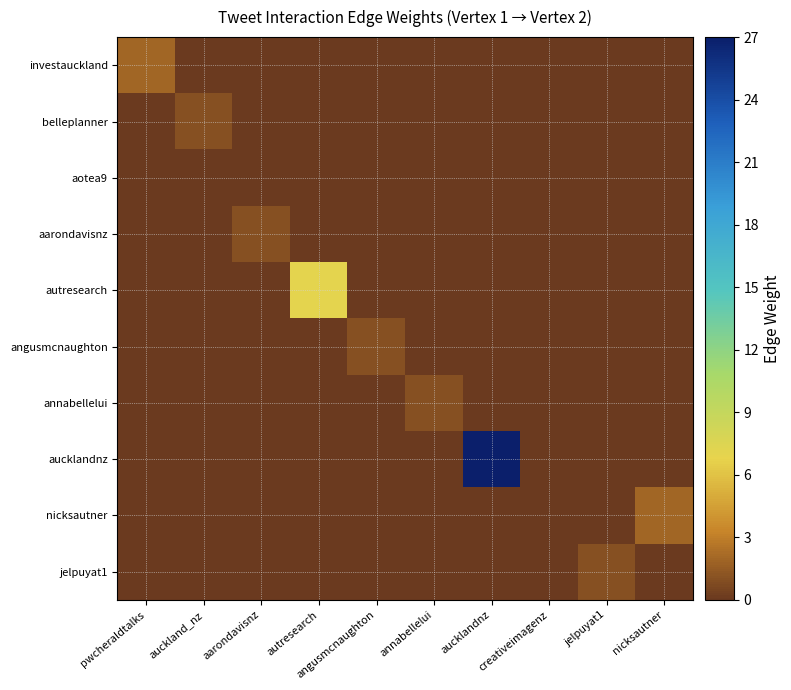

Reading left to right, transcribe all the data shown in this chart.

investauckland: pwcheraldtalks=2	auckland_nz=0	aarondavisnz=0	autresearch=0	angusmcnaughton=0	annabellelui=0	aucklandnz=0	creativeimagenz=0	jelpuyat1=0	nicksautner=0
belleplanner: pwcheraldtalks=0	auckland_nz=1	aarondavisnz=0	autresearch=0	angusmcnaughton=0	annabellelui=0	aucklandnz=0	creativeimagenz=0	jelpuyat1=0	nicksautner=0
aotea9: pwcheraldtalks=0	auckland_nz=0	aarondavisnz=0	autresearch=0	angusmcnaughton=0	annabellelui=0	aucklandnz=0	creativeimagenz=0	jelpuyat1=0	nicksautner=0
aarondavisnz: pwcheraldtalks=0	auckland_nz=0	aarondavisnz=1	autresearch=0	angusmcnaughton=0	annabellelui=0	aucklandnz=0	creativeimagenz=0	jelpuyat1=0	nicksautner=0
autresearch: pwcheraldtalks=0	auckland_nz=0	aarondavisnz=0	autresearch=7	angusmcnaughton=0	annabellelui=0	aucklandnz=0	creativeimagenz=0	jelpuyat1=0	nicksautner=0
angusmcnaughton: pwcheraldtalks=0	auckland_nz=0	aarondavisnz=0	autresearch=0	angusmcnaughton=1	annabellelui=0	aucklandnz=0	creativeimagenz=0	jelpuyat1=0	nicksautner=0
annabellelui: pwcheraldtalks=0	auckland_nz=0	aarondavisnz=0	autresearch=0	angusmcnaughton=0	annabellelui=1	aucklandnz=0	creativeimagenz=0	jelpuyat1=0	nicksautner=0
aucklandnz: pwcheraldtalks=0	auckland_nz=0	aarondavisnz=0	autresearch=0	angusmcnaughton=0	annabellelui=0	aucklandnz=27	creativeimagenz=0	jelpuyat1=0	nicksautner=0
nicksautner: pwcheraldtalks=0	auckland_nz=0	aarondavisnz=0	autresearch=0	angusmcnaughton=0	annabellelui=0	aucklandnz=0	creativeimagenz=0	jelpuyat1=0	nicksautner=2
jelpuyat1: pwcheraldtalks=0	auckland_nz=0	aarondavisnz=0	autresearch=0	angusmcnaughton=0	annabellelui=0	aucklandnz=0	creativeimagenz=0	jelpuyat1=1	nicksautner=0